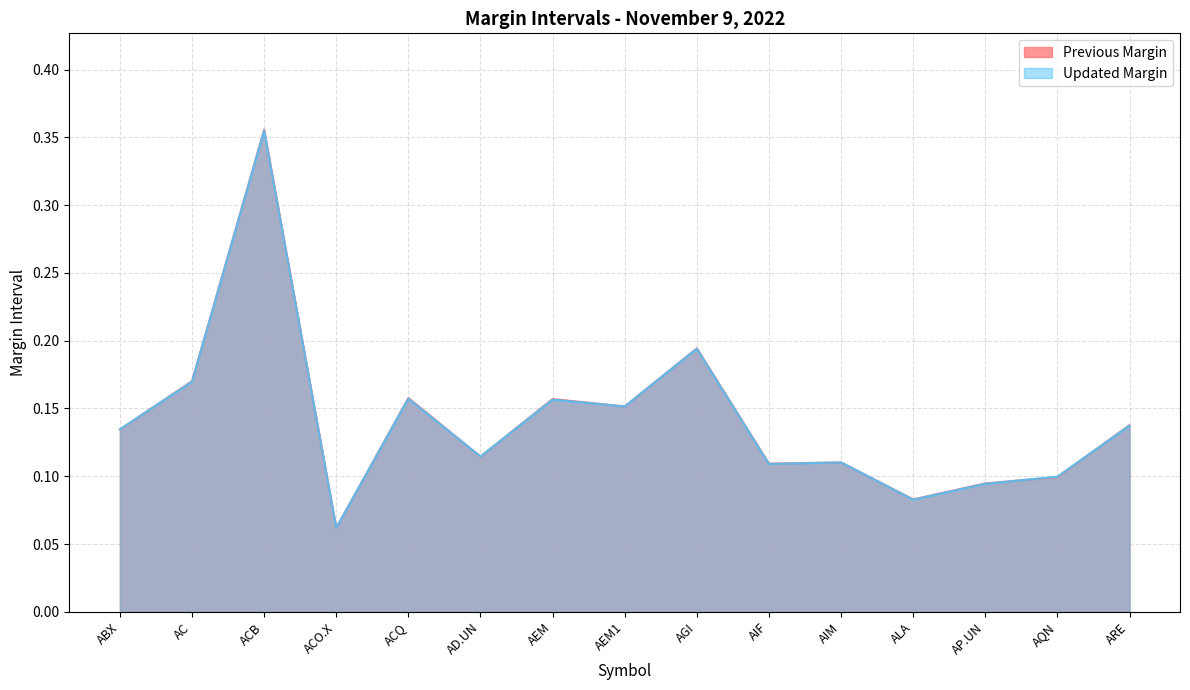

Reading right to left, transcribe all the data shown in this chart.

Previous Margin: 0.1	0.1	0.1	0.1	0.1	0.1	0.2	0.2	0.2	0.1	0.2	0.1	0.4	0.2	0.1
Updated Margin: 0.1	0.1	0.1	0.1	0.1	0.1	0.2	0.2	0.2	0.1	0.2	0.1	0.4	0.2	0.1